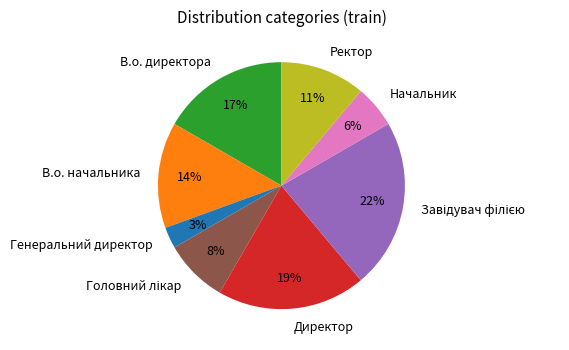

Which category has the smallest portion of the pie?

Генеральний директор